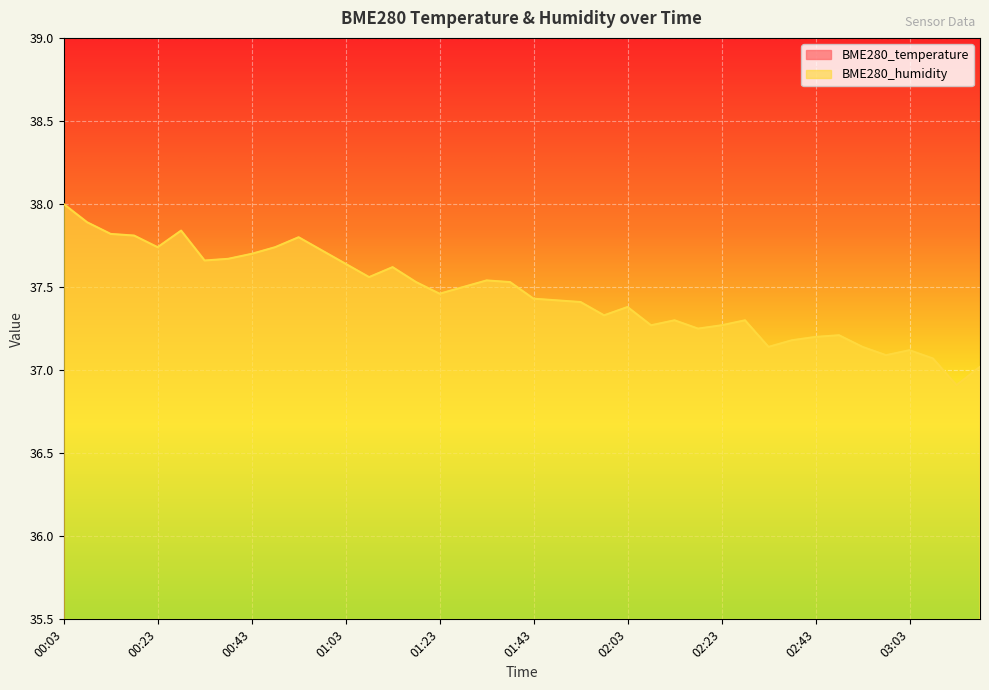

The BME280_humidity series shows 9.8 at 00:33. True or false?

False